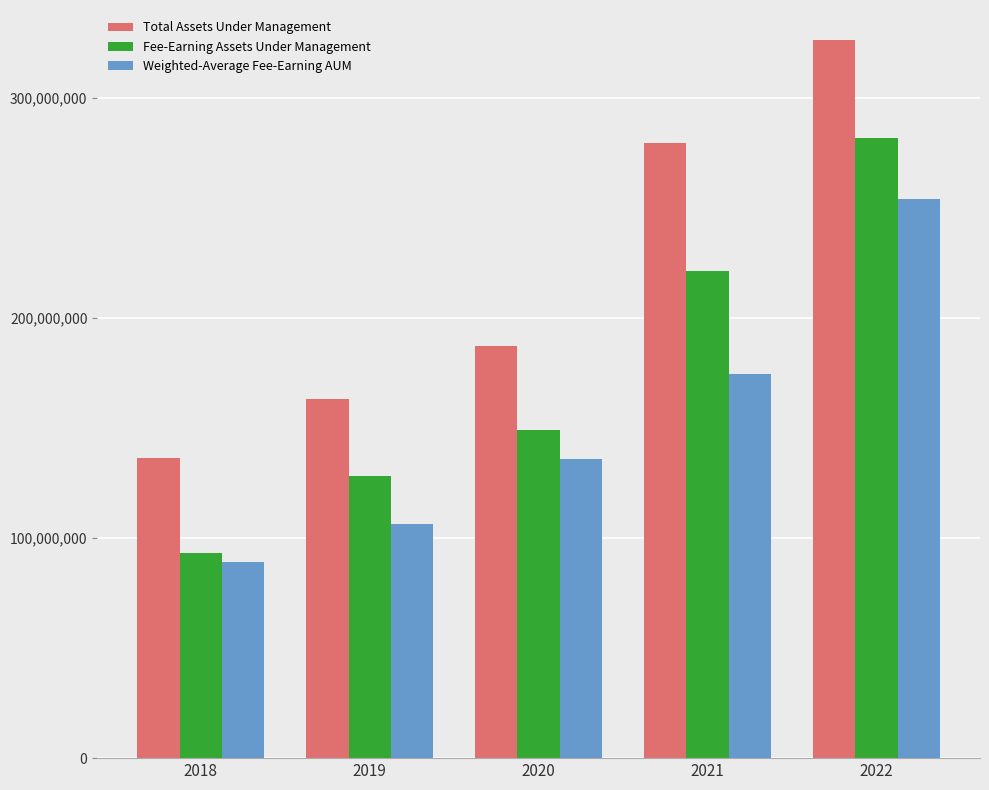

True or false: Fee-Earning Assets Under Management has a value of 51784487 at 2020.

False